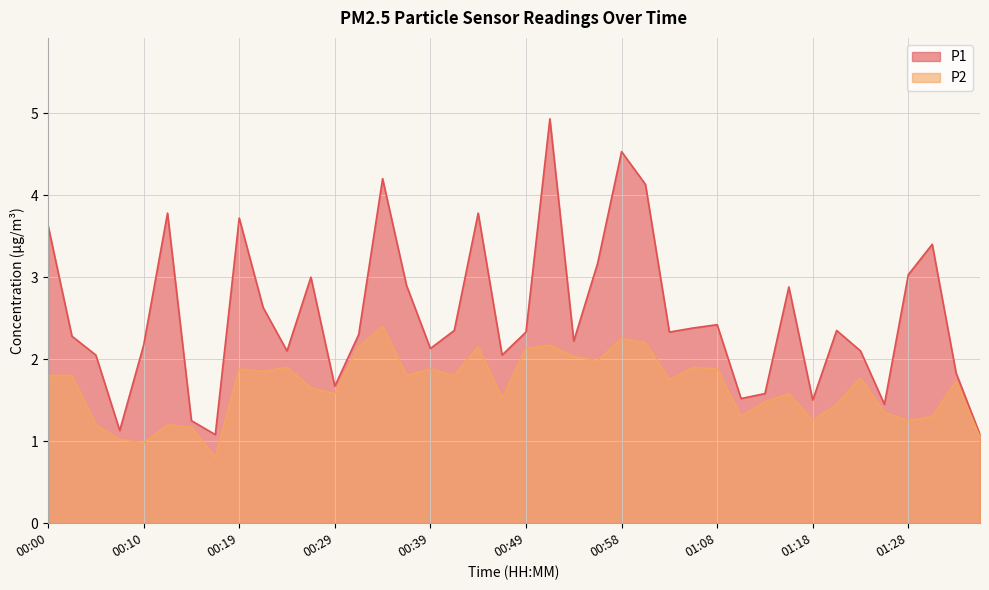

At which label does P1 first exceed 2?

00:00